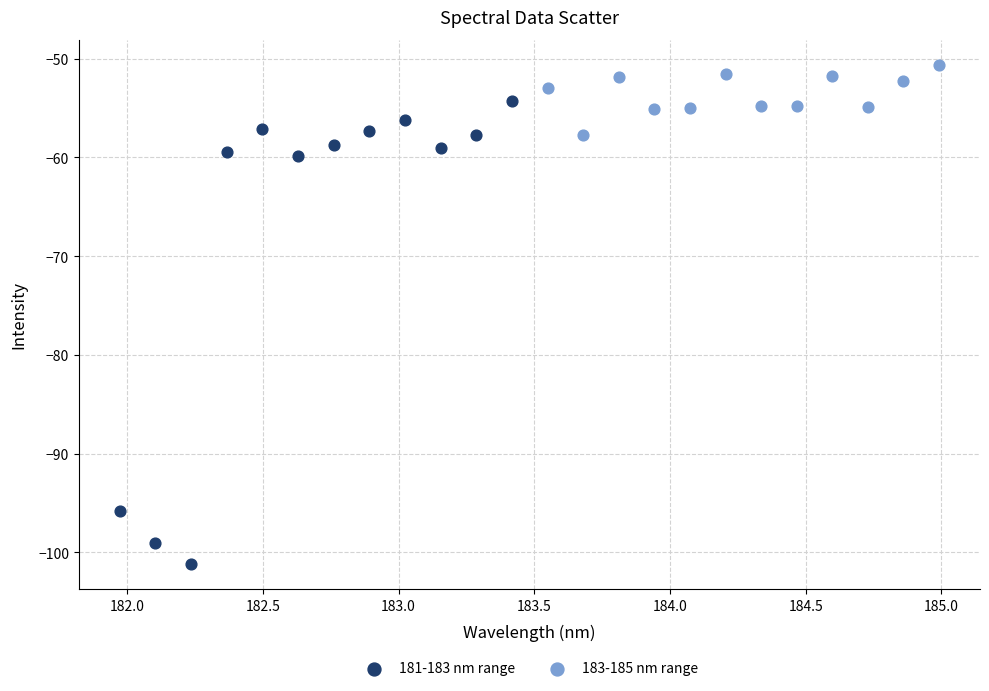

Which series contains the lowest Y value?

181-183 nm range